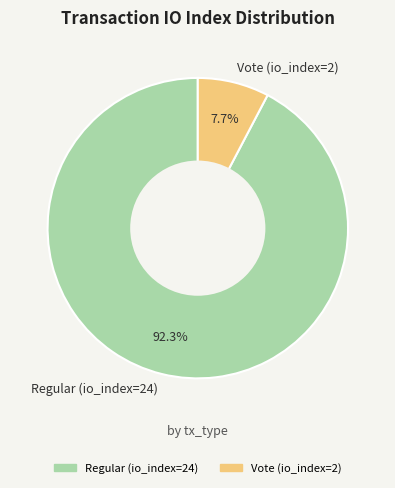

Between Regular (io_index=24) and Vote (io_index=2), which is larger?

Regular (io_index=24)